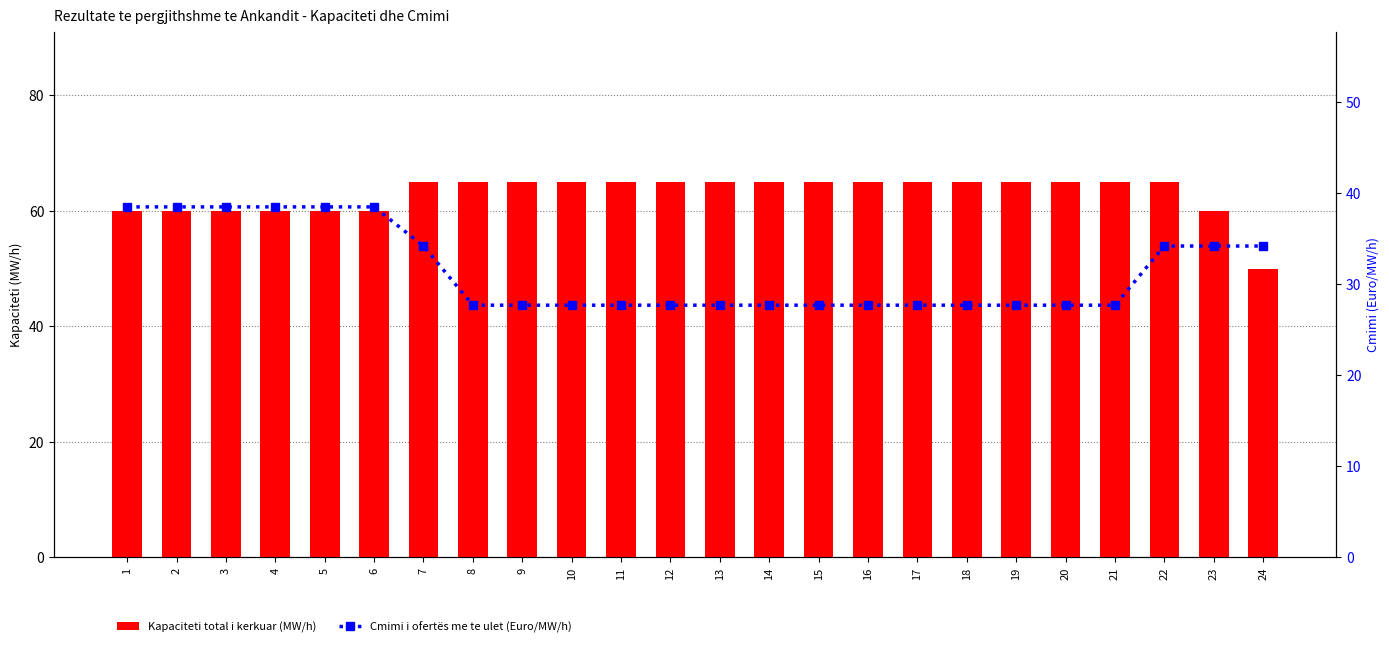

At how many categories does at least one series exceed 49?

24